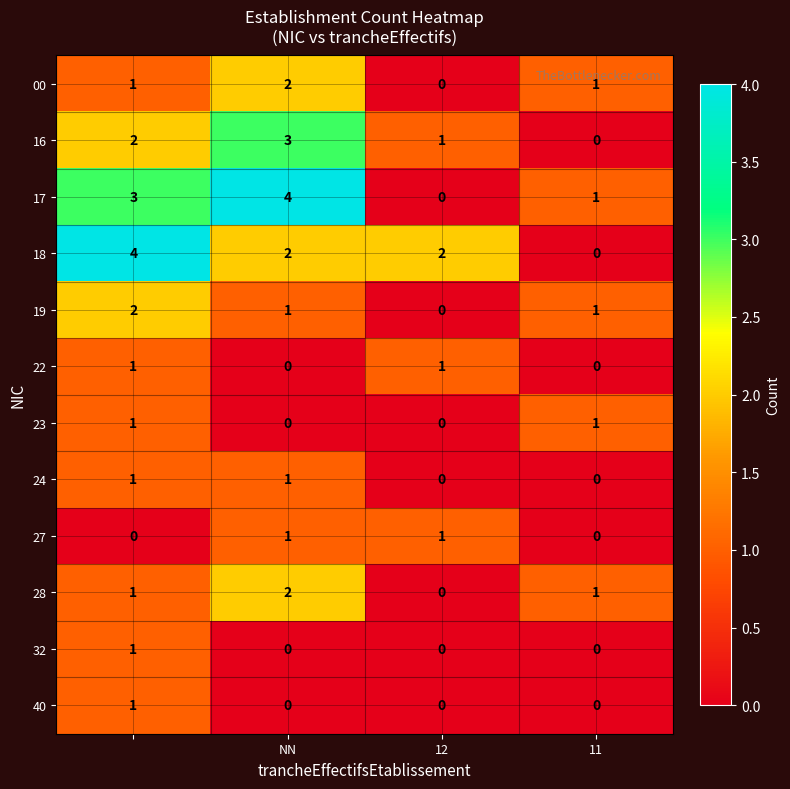

What is the sum of all 18 values?

8